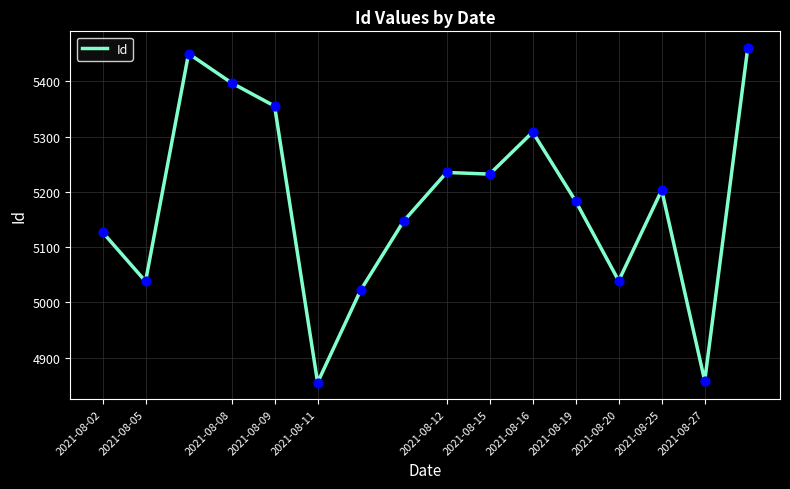

What is the difference between the maximum and minimum values?

605